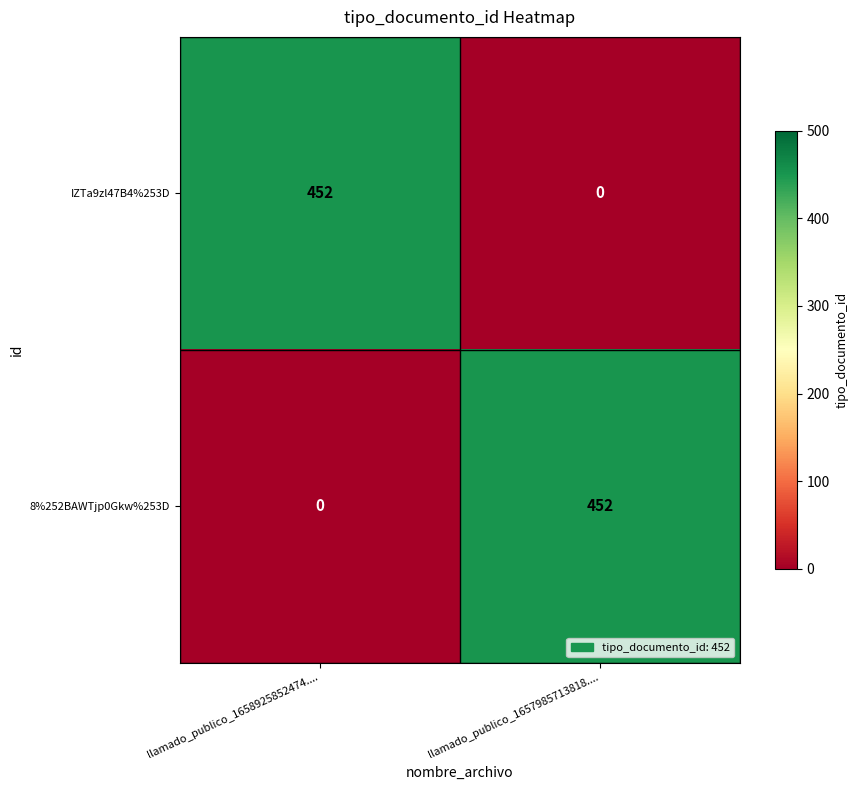

What is the sum of all 8%252BAWTjp0Gkw%253D values?

452